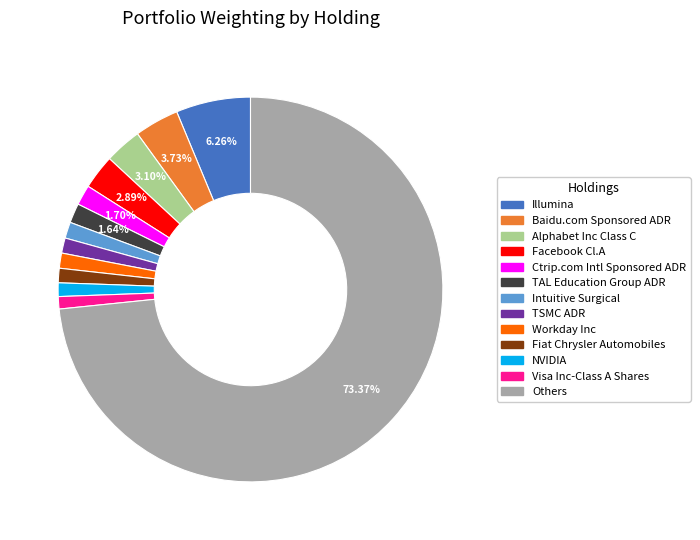

Is there a majority slice in this chart?

Yes